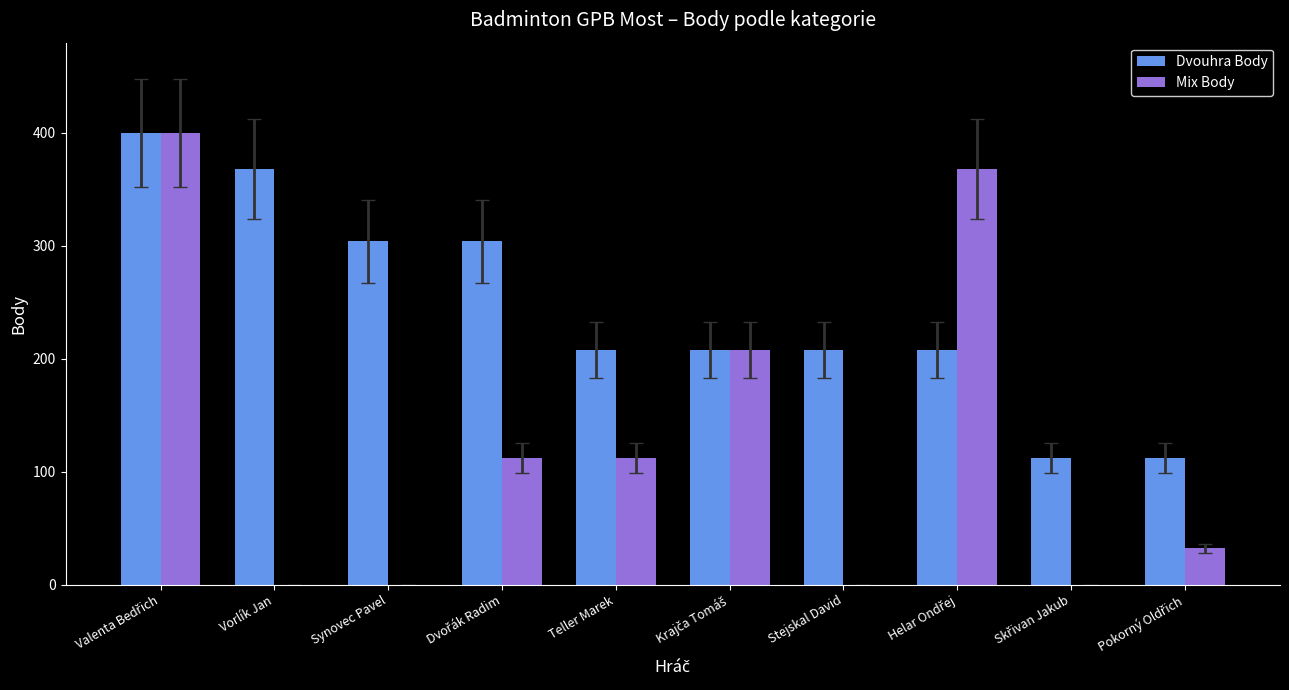

True or false: Dvouhra Body has a value of 177 at Synovec Pavel.

False